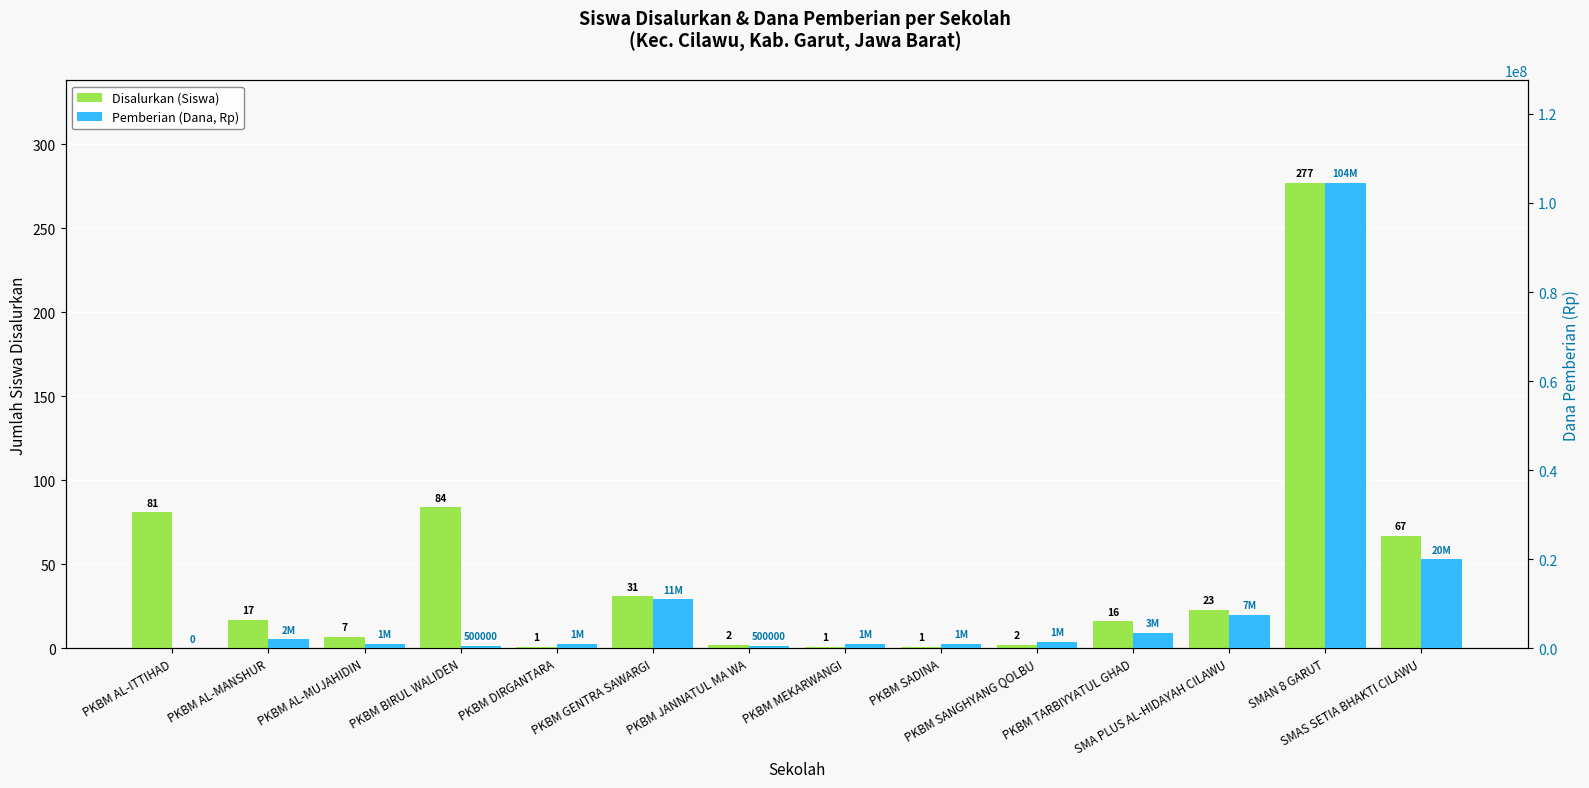

Where does the Pemberian (Dana, Rp) series first go above 1500000?

PKBM AL-MANSHUR